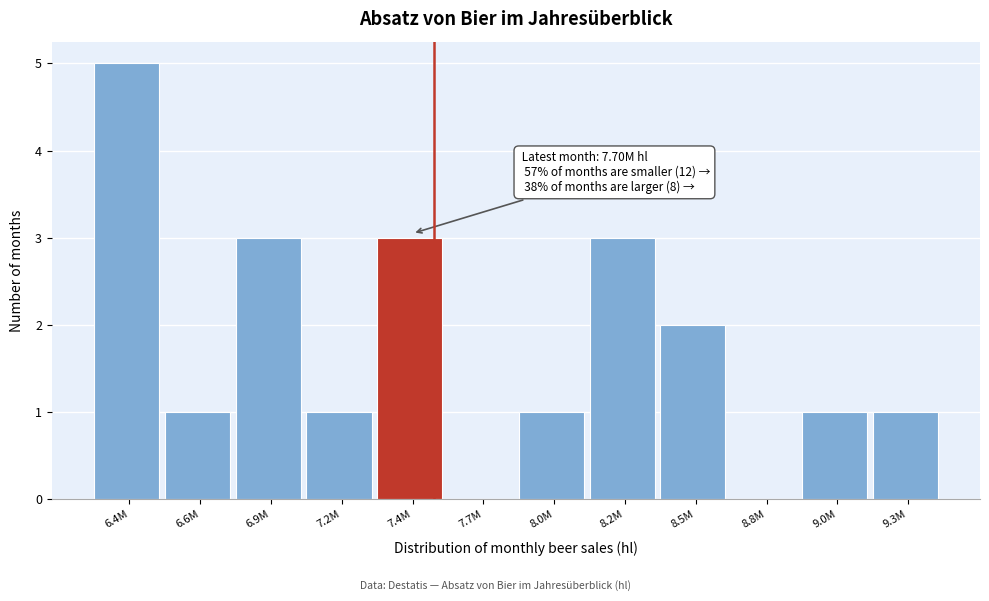

Reading left to right, extract all data points from this chart.

6.4M=5	6.6M=1	6.9M=3	7.2M=1	7.4M=3	7.7M=0	8.0M=1	8.2M=3	8.5M=2	8.8M=0	9.0M=1	9.3M=1